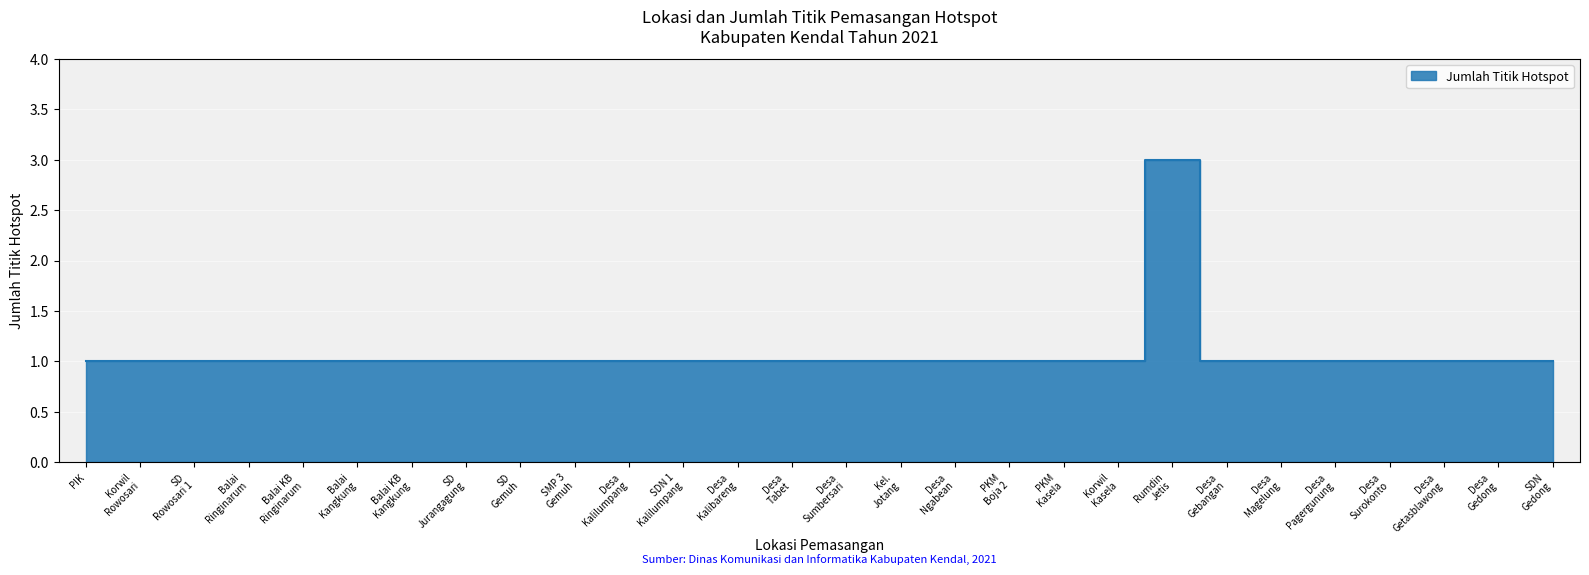

List the labels in order of value, smallest first.

PIK, Korwil Rowosari, SD Rowosari 1, Balai Ringinarum, Balai KB Ringinarum, Balai Kangkung, Balai KB Kangkung, SD Jurangagung, SD Gemuh, SMP 3 Gemuh, Desa Kalilumpang, SDN 1 Kalilumpang, Desa Kalibareng, Desa Tabet, Desa Sumbersari, Kel. Jotang, Desa Ngabean, PKM Boja 2, PKM Kasela, Korwil Kasela, Desa Gebangan, Desa Magelung, Desa Pagergunung, Desa Surokonto, Desa Getasblawong, Desa Gedong, SDN Gedong, Rumdin Jetis